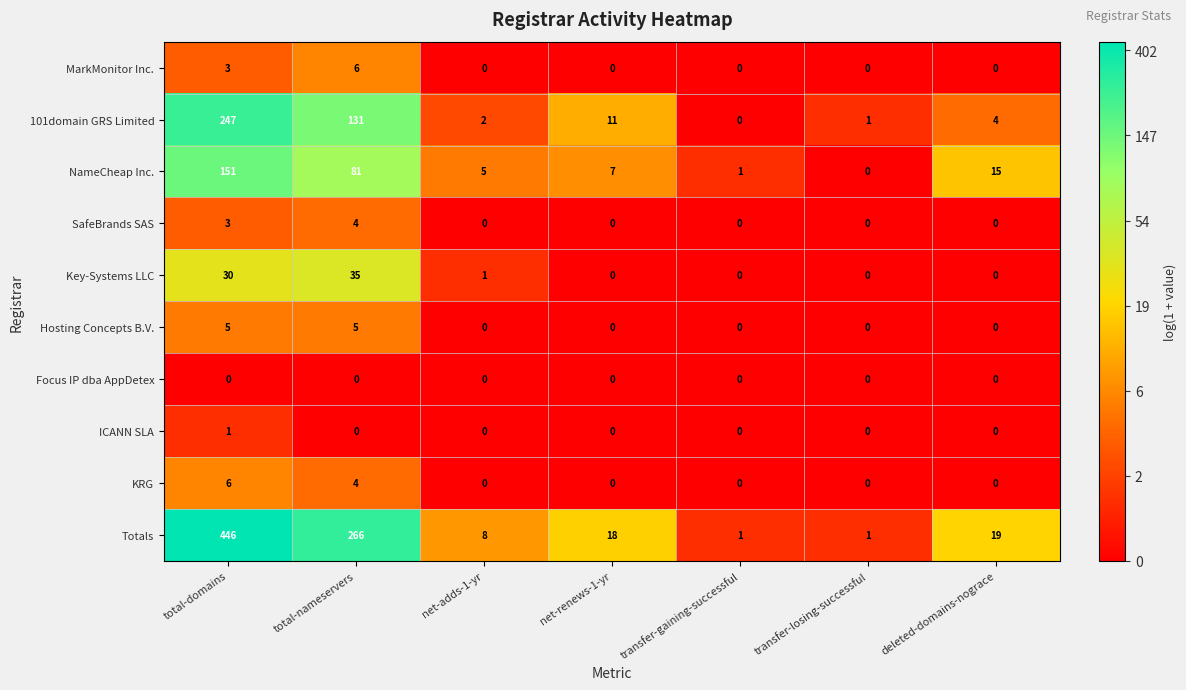

What is the difference between the second highest and minimum values in the Key-Systems LLC series?

30